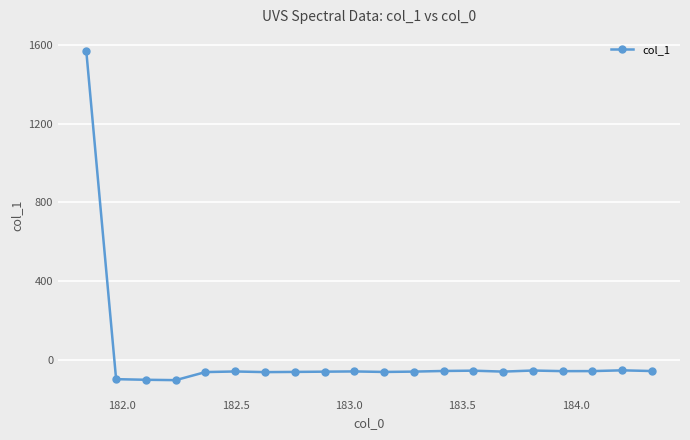

What is the minimum value shown in the chart?

-101.3